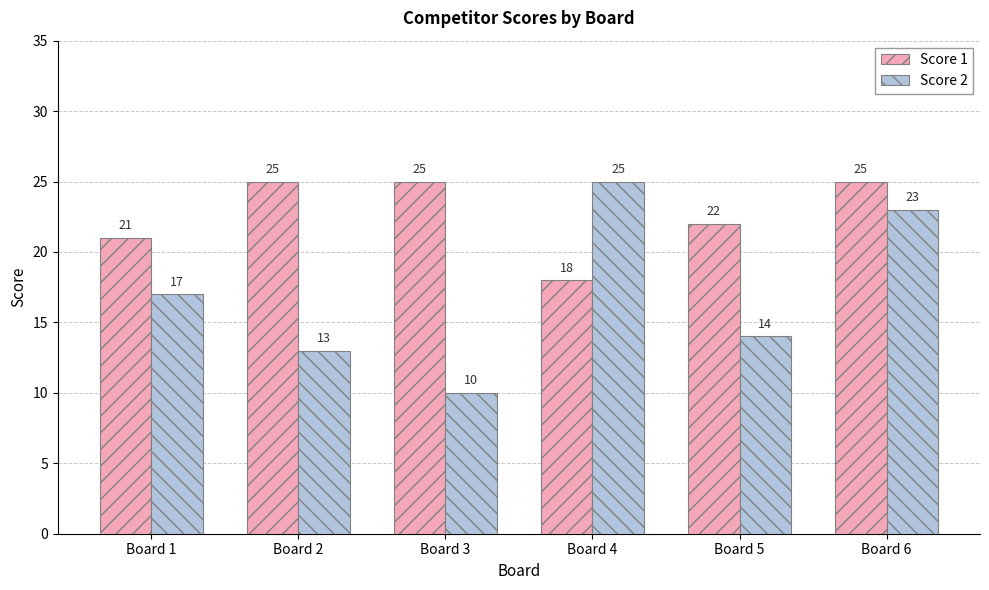

What is the difference between the second highest and second lowest values in the Score 1 series?

4